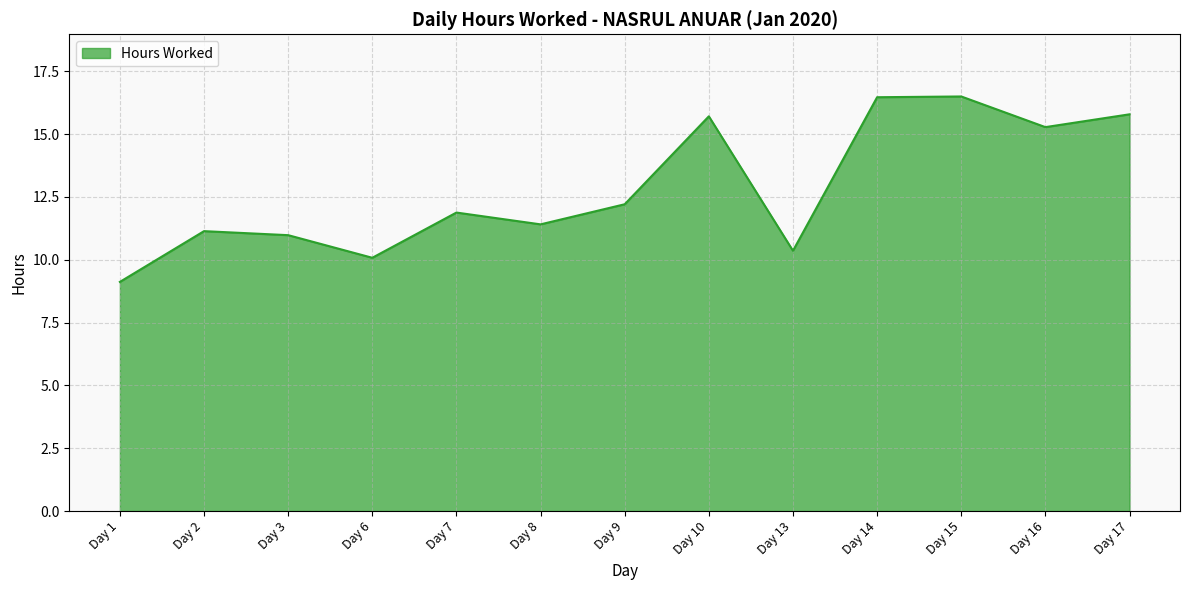

Which has a higher value, Day 14 or Day 13?

Day 14